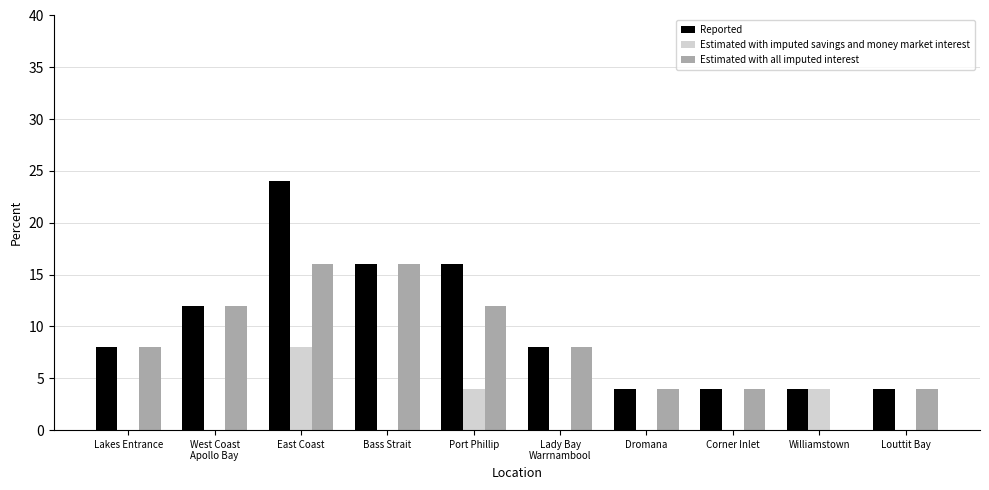

What is the greatest value displayed?

24